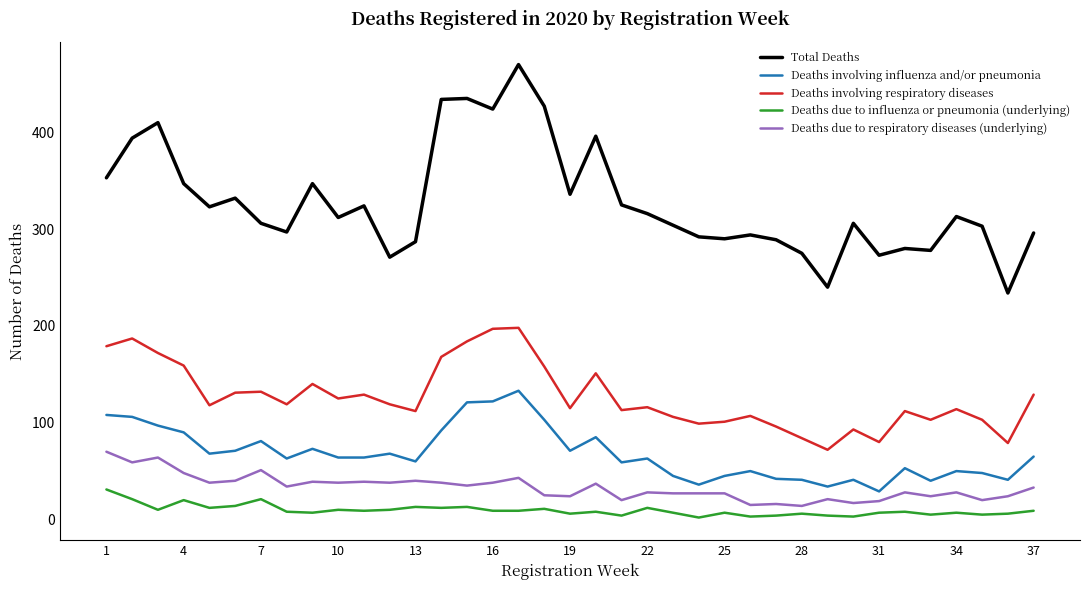

Rank the series by their maximum value, from highest to lowest.

Total Deaths, Deaths involving respiratory diseases, Deaths involving influenza and/or pneumonia, Deaths due to respiratory diseases (underlying), Deaths due to influenza or pneumonia (underlying)